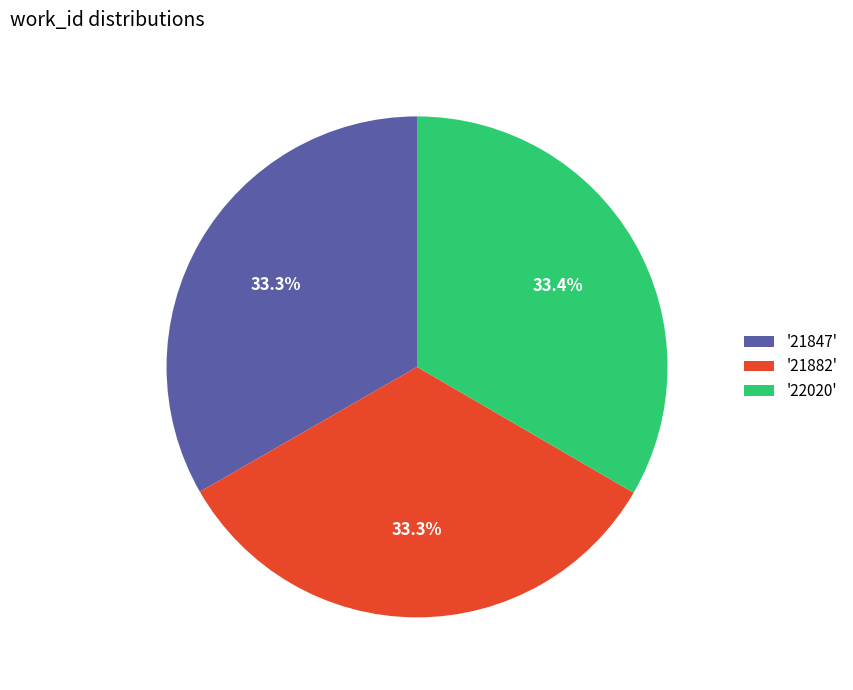

Is the sum of '21847' and '21882' greater than half?

Yes